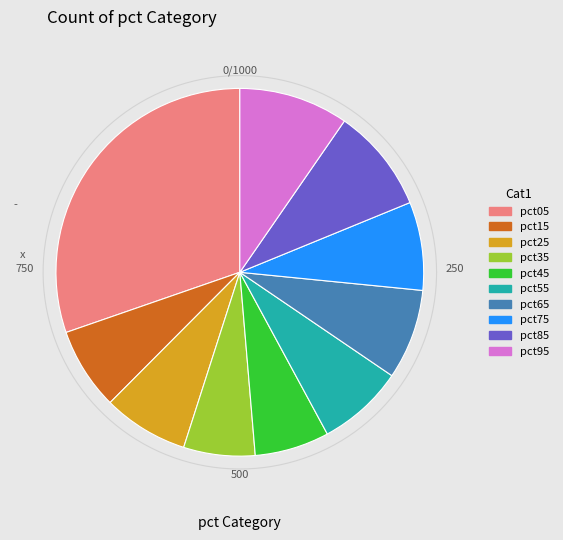

What is the total percentage of pct25 and pct05?

37.8%